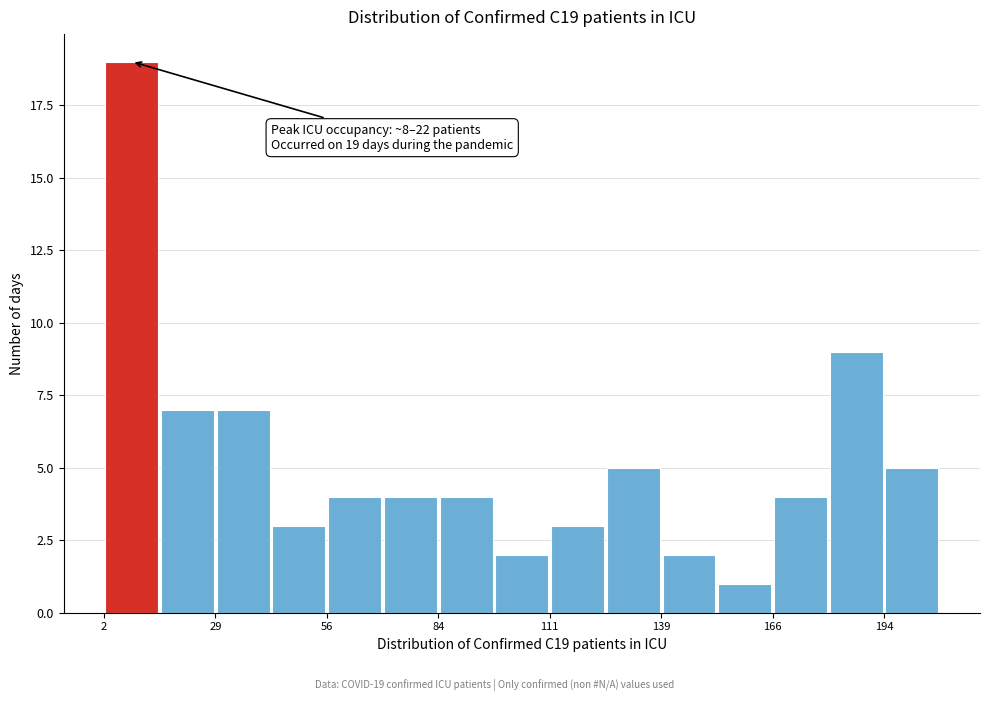

Around what value on the x-axis is the tallest bar? Give the approximate position of its centre, as read against the axis.

10